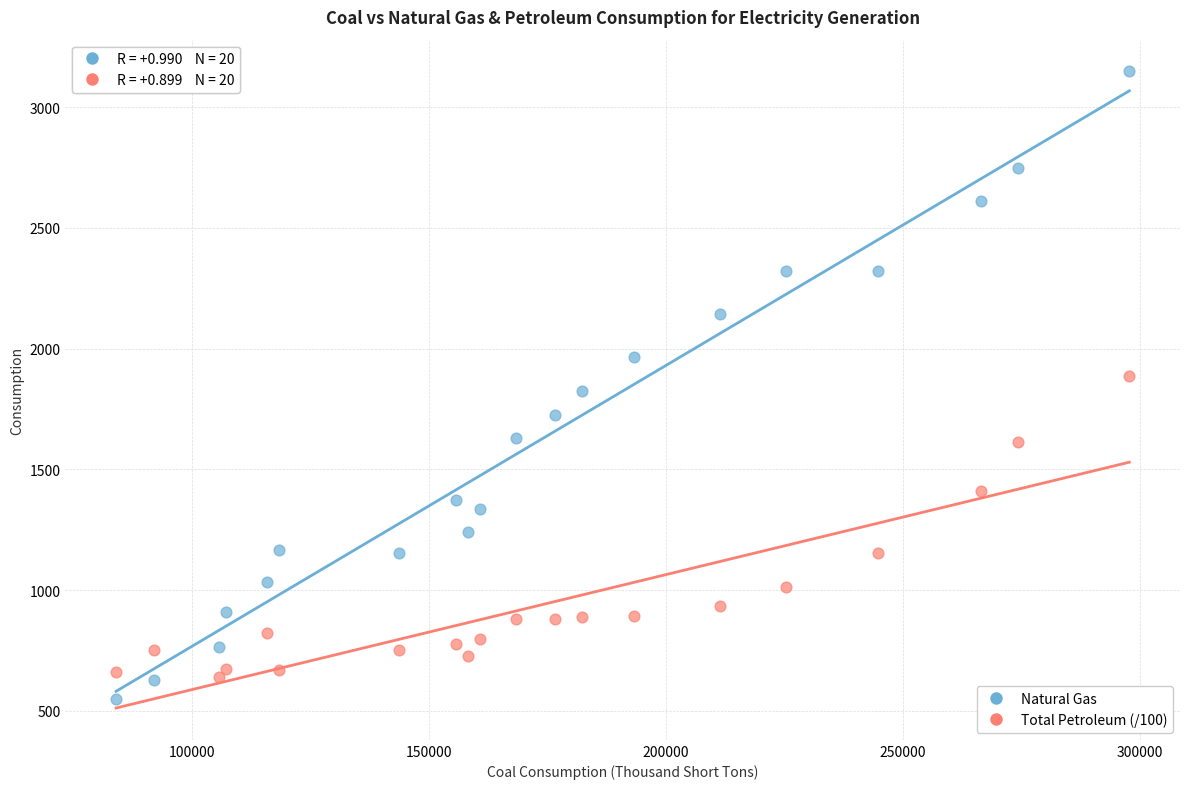

Across all data points, what is the range of Y values (max minus min)?

2597.8